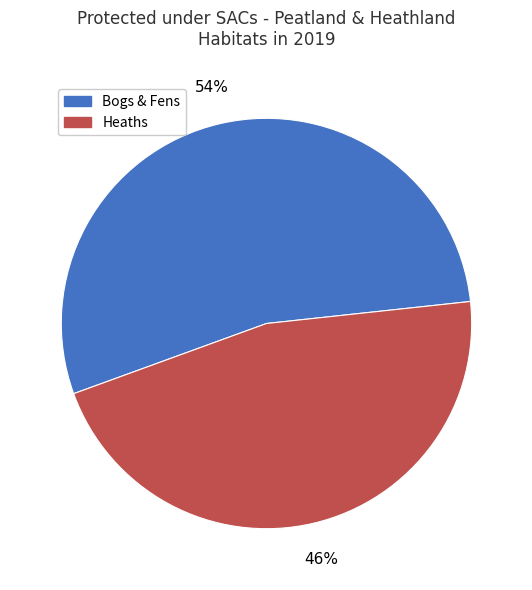

Is there any slice that represents more than half of the pie?

Yes